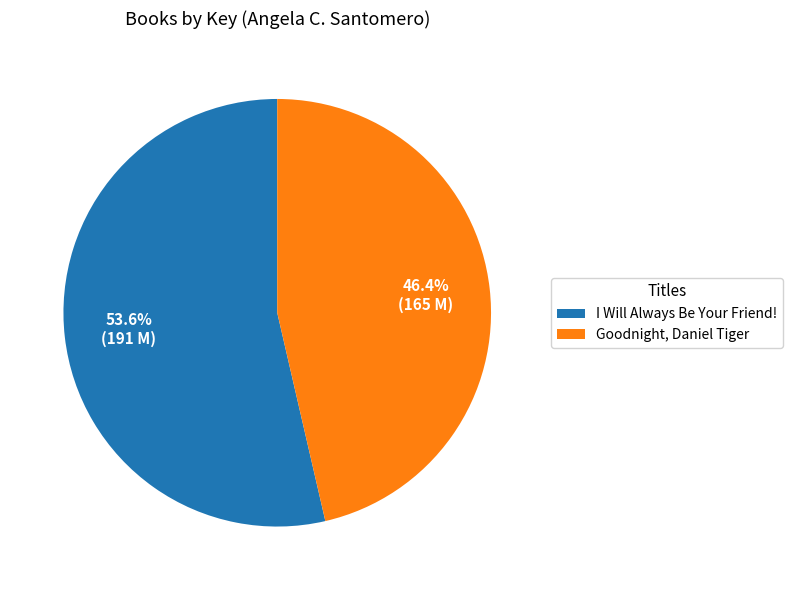

Does I Will Always Be Your Friend! represent more than half of the total?

Yes